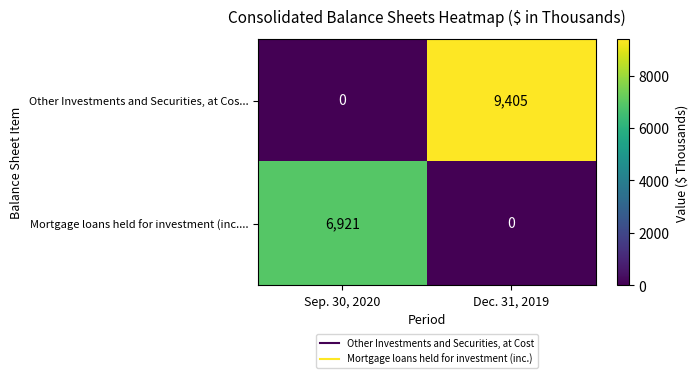

The value of Mortgage loans held for investment (inc.... at Dec. 31, 2019 is 0. True or false?

True